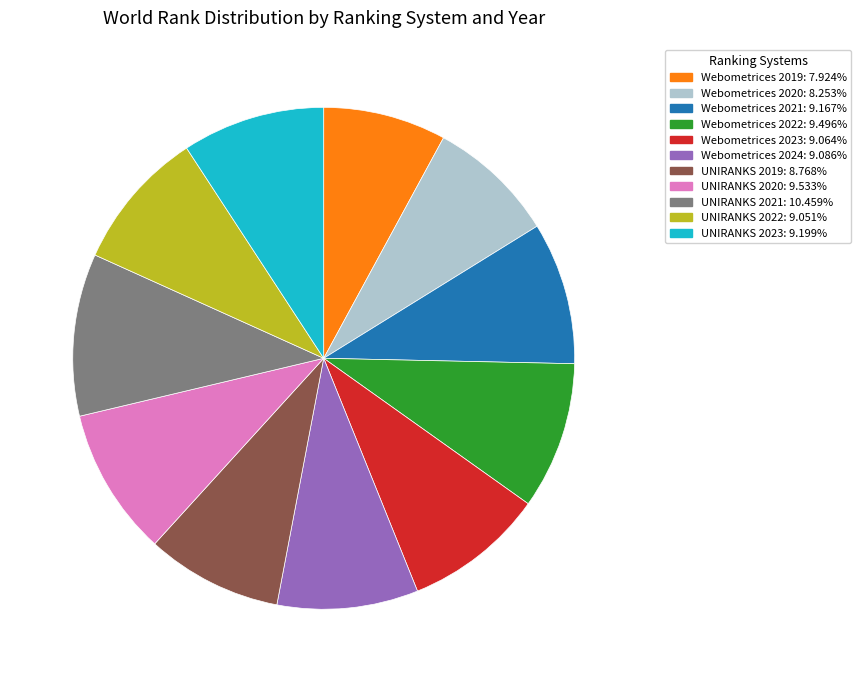

Approximately how many times larger is the value at UNIRANKS 2021 compared to Webometrices 2021?

1.1